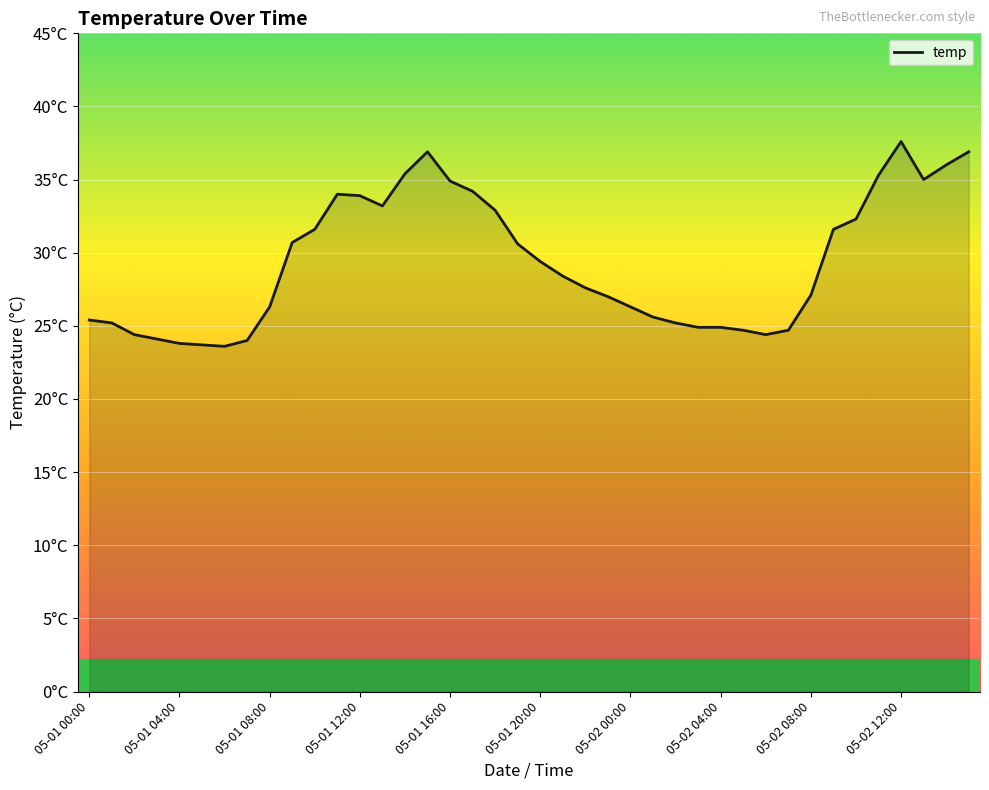

Does the chart display data point markers on the line(s)?

No